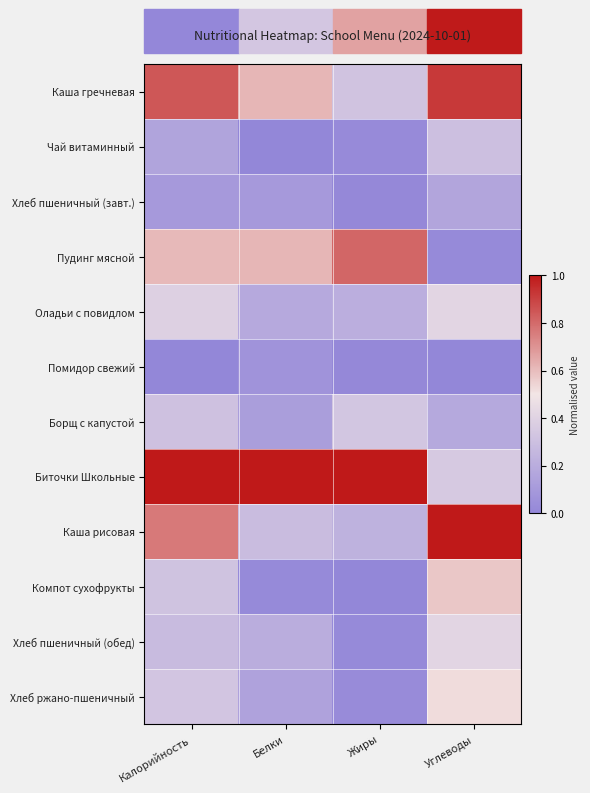

What is the spread (max minus min) of values at Жиры?

1.0